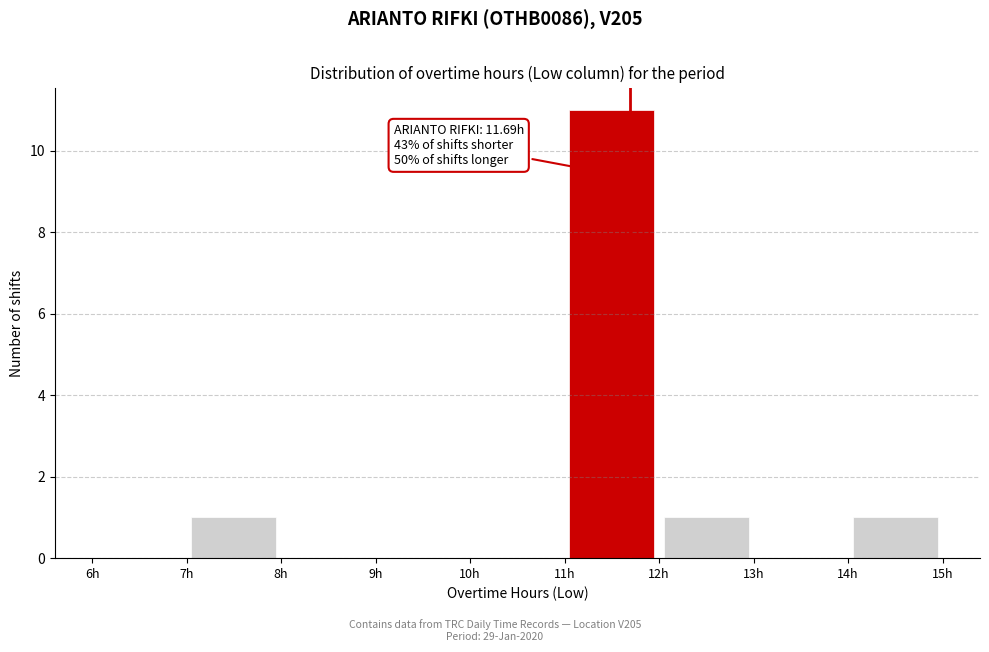

Which range on the x-axis has the tallest bar?

11 to 12